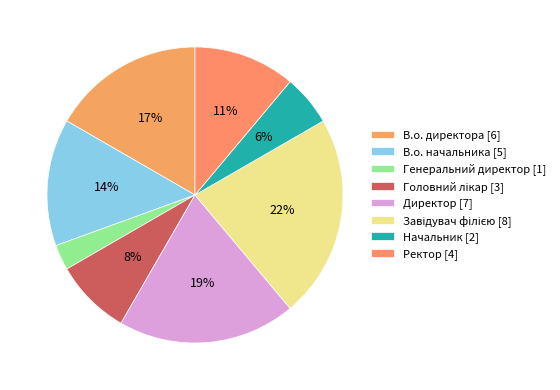

Approximately how many times larger is the value at Головний лікар compared to В.о. начальника?

0.6